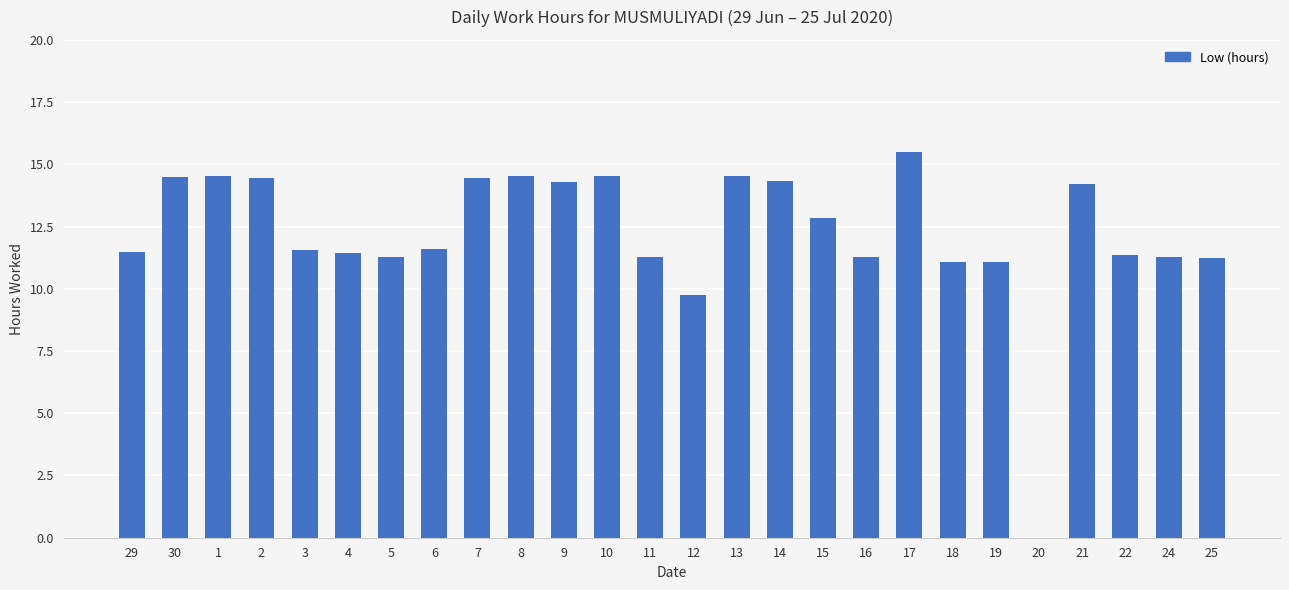

The chart shows a value of 21.2 at 15. True or false?

False